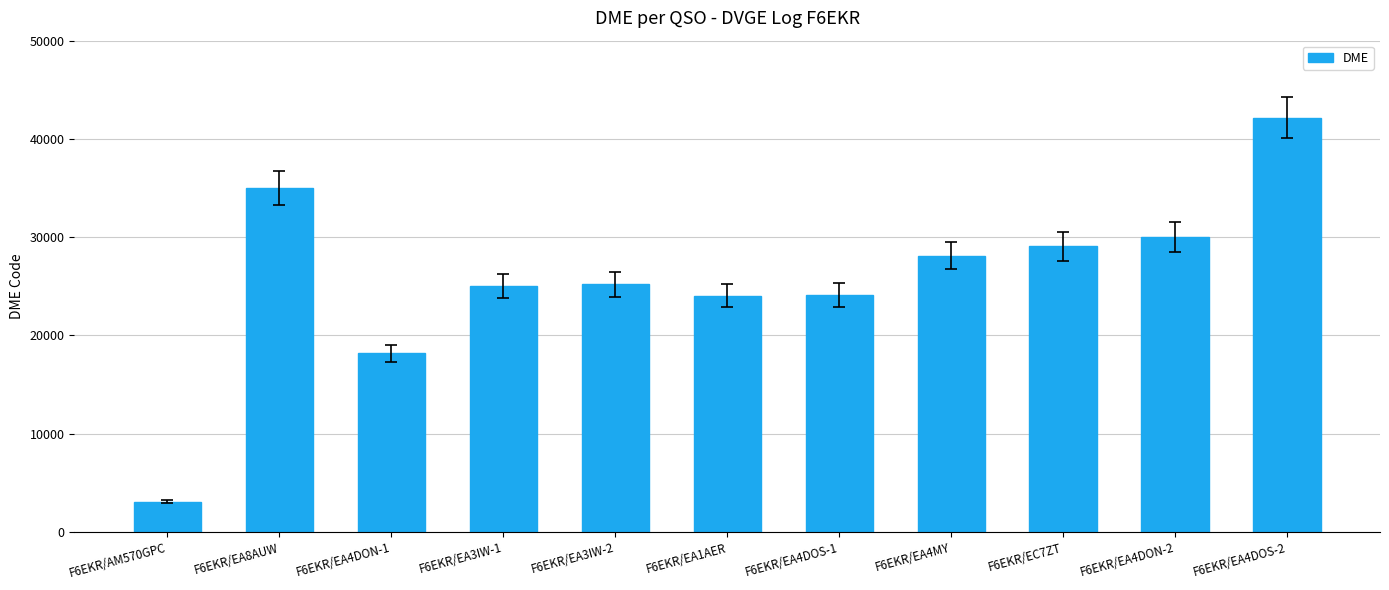

What is the smallest value displayed?

3054